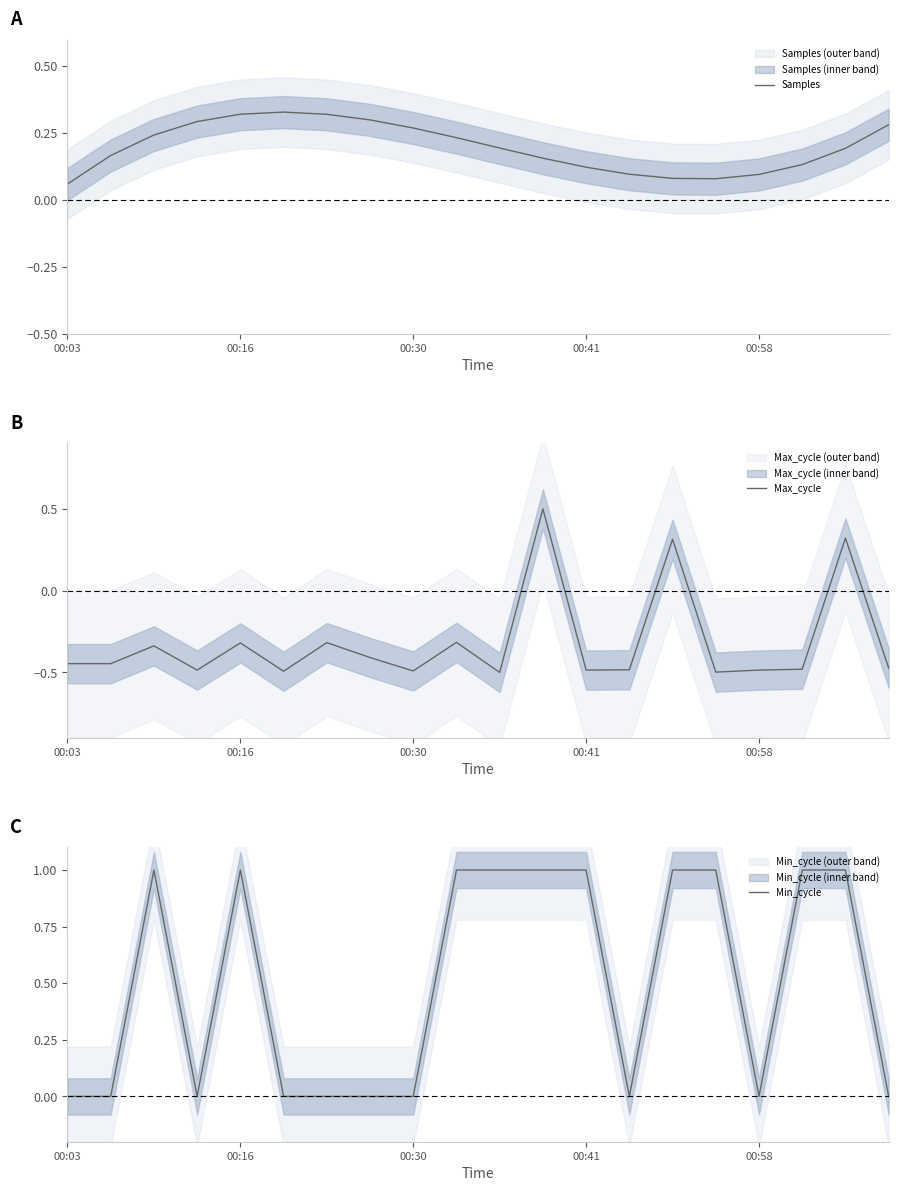

What is the highest value of the Max_cycle series?

0.5